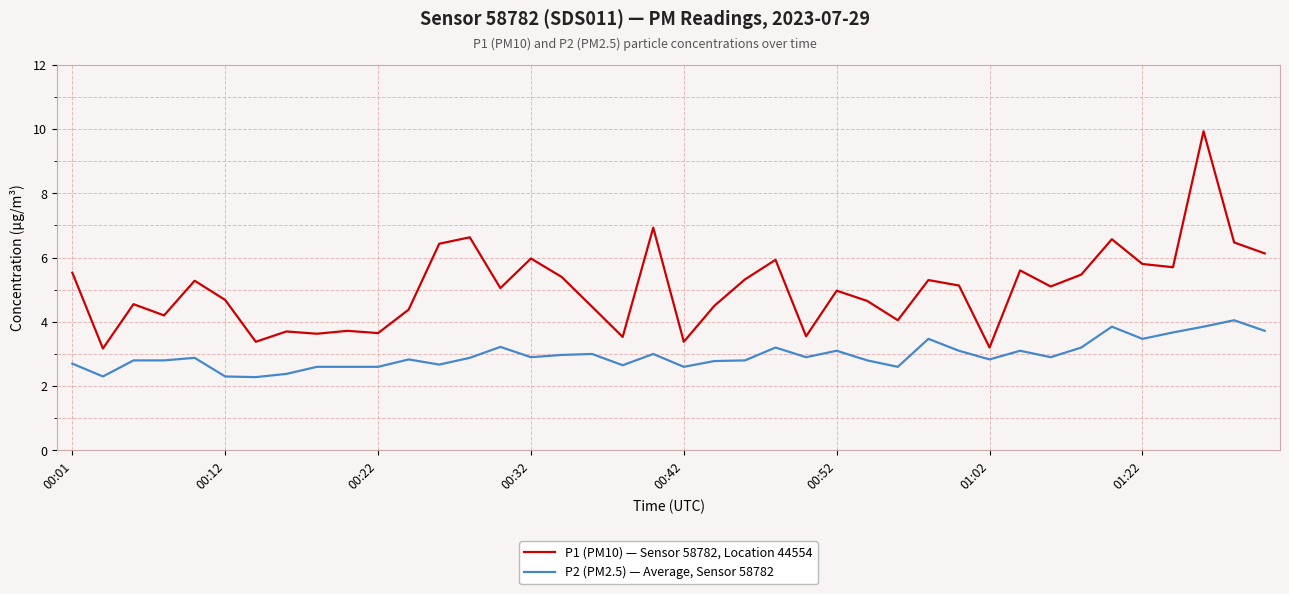

Which series has the largest range (max minus min)?

P1 (PM10) — Sensor 58782, Location 44554